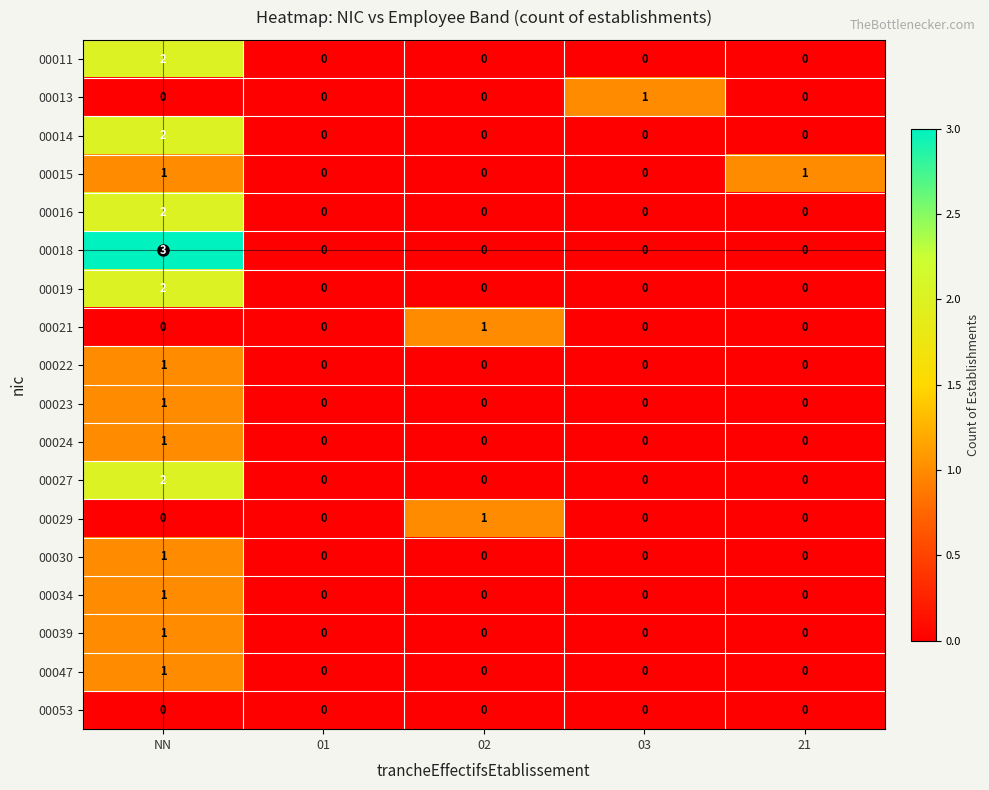

At which category is the sum across all series the highest?

NN